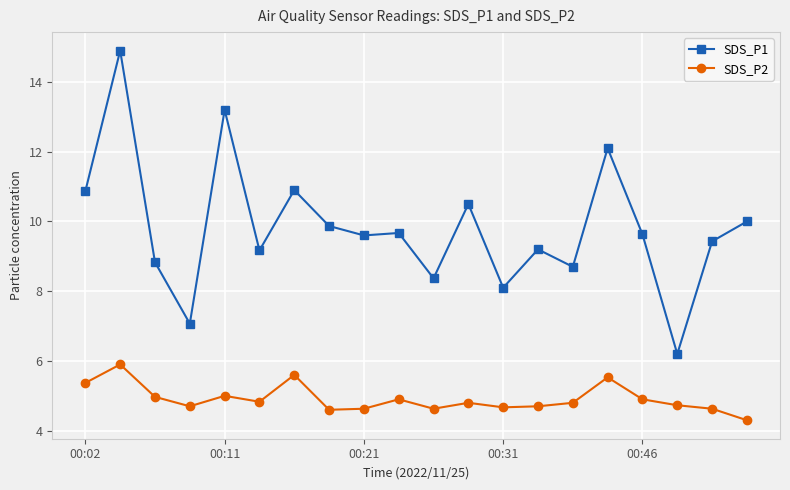

How many distinct data groups are displayed?

2